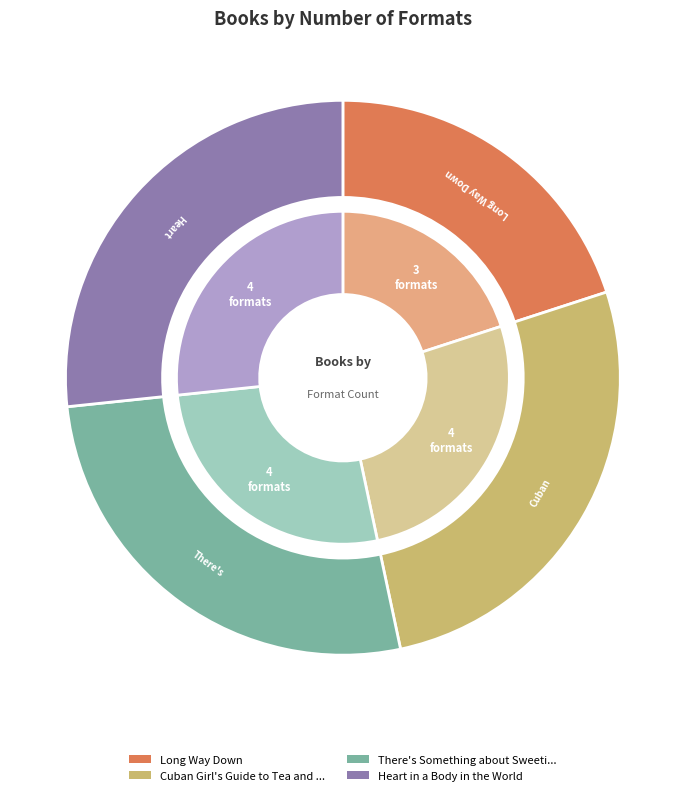

The Cuban Girl's Guide to Tea and Tomorrow slice represents 32% of the pie. True or false?

False